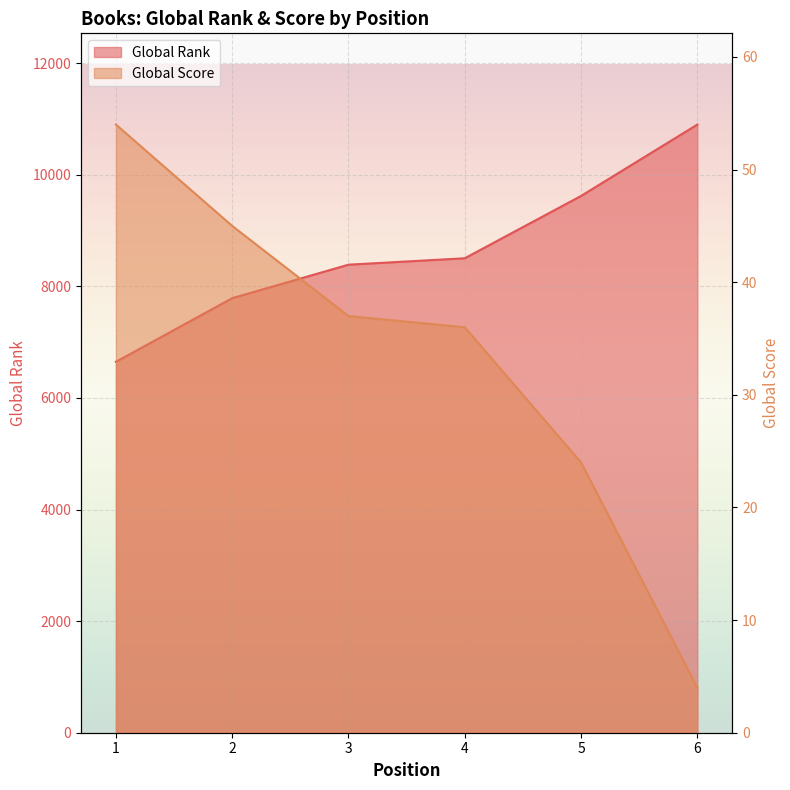

How many categories are shown in the chart?

6